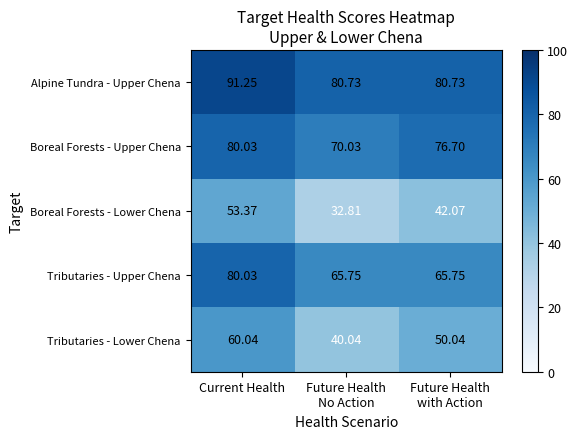

At which category does the chart reach its peak across all series?

Current Health